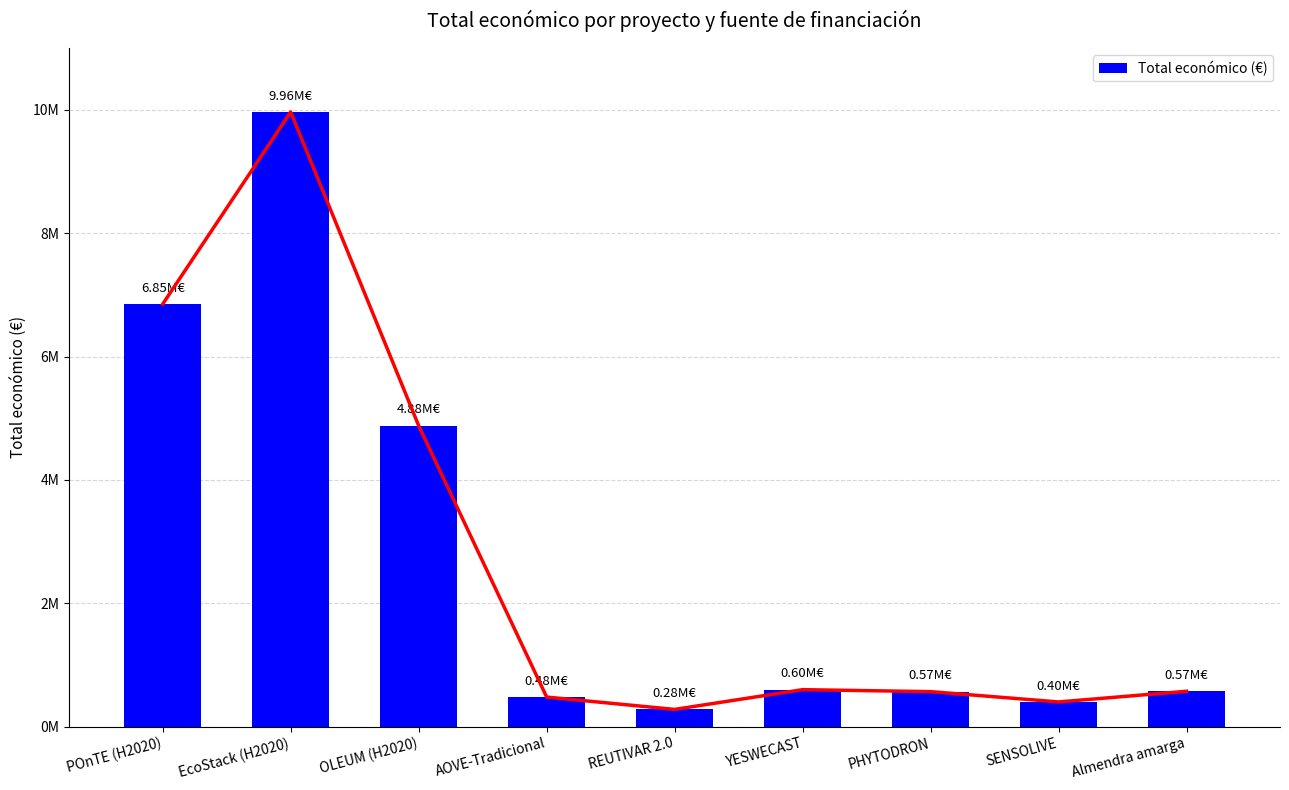

Which has a higher value, OLEUM (H2020) or POnTE (H2020)?

POnTE (H2020)